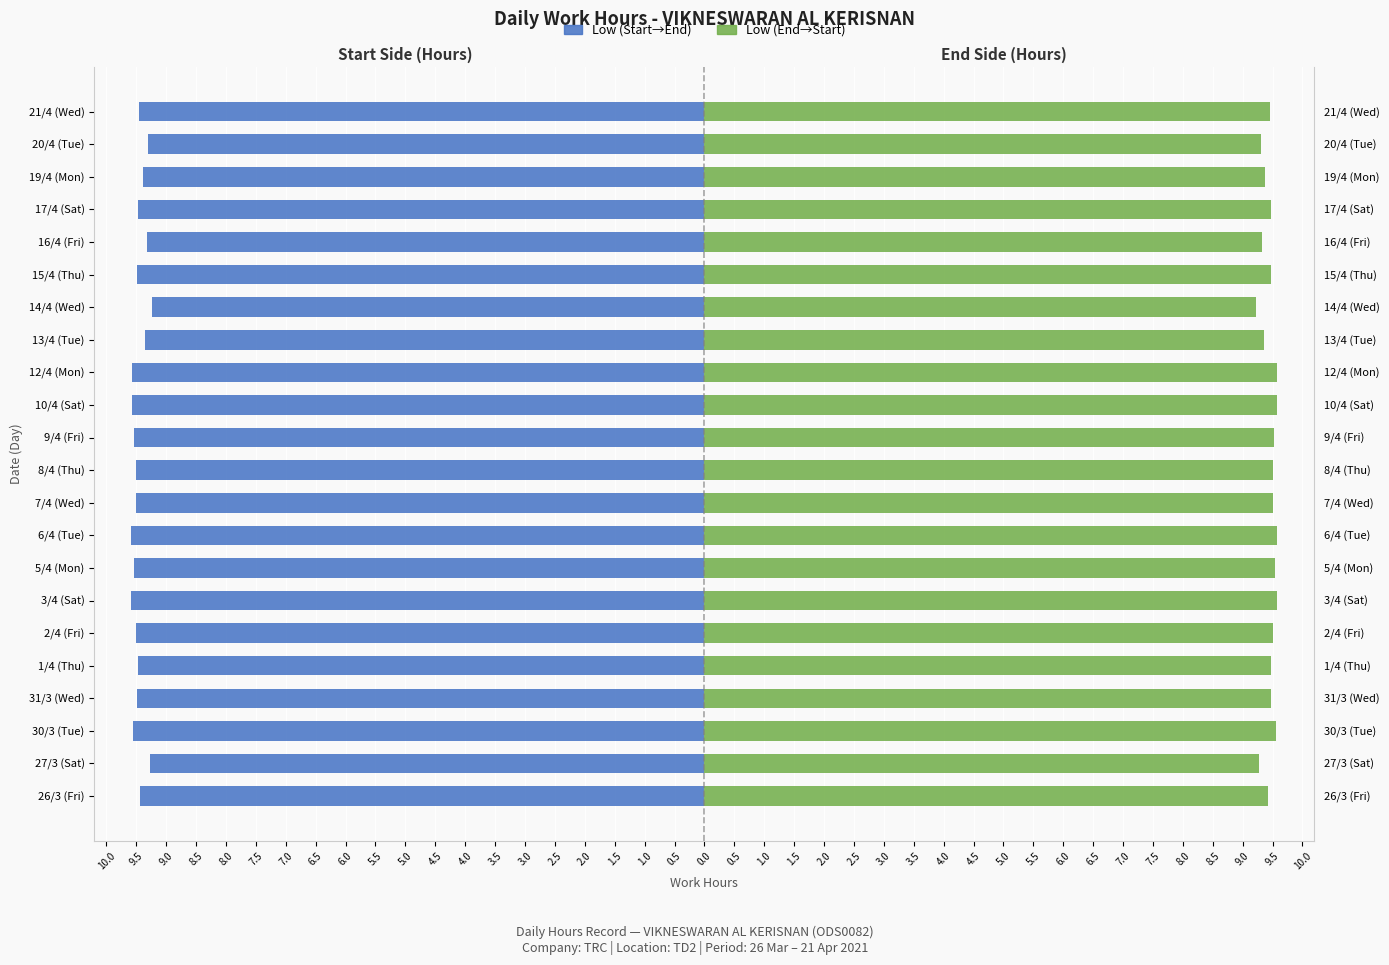

How many series are shown in this chart?

2